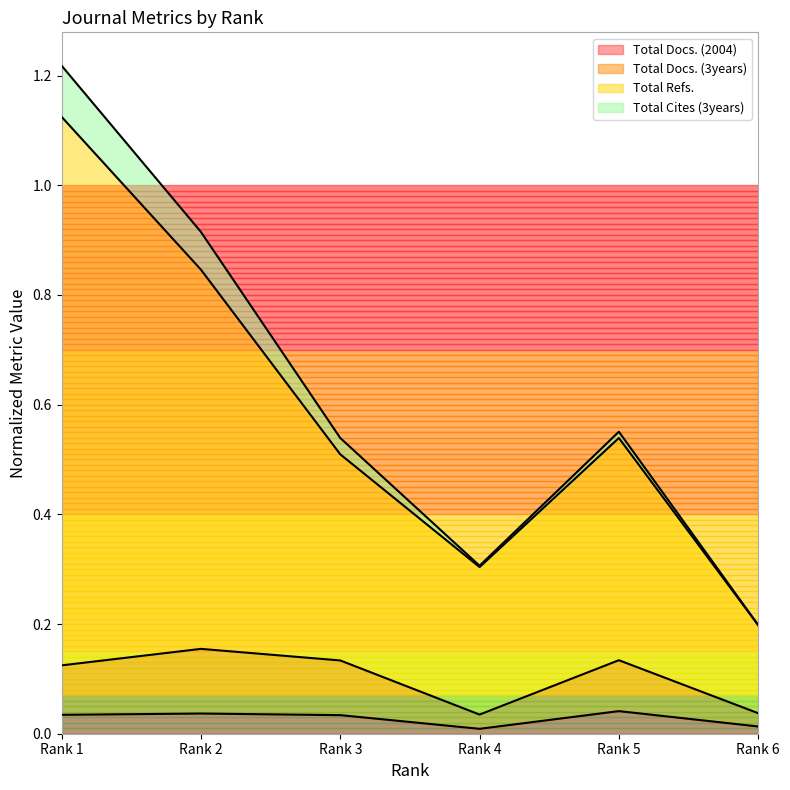

At which category does Total Refs. reach its first local valley?

Rank 4